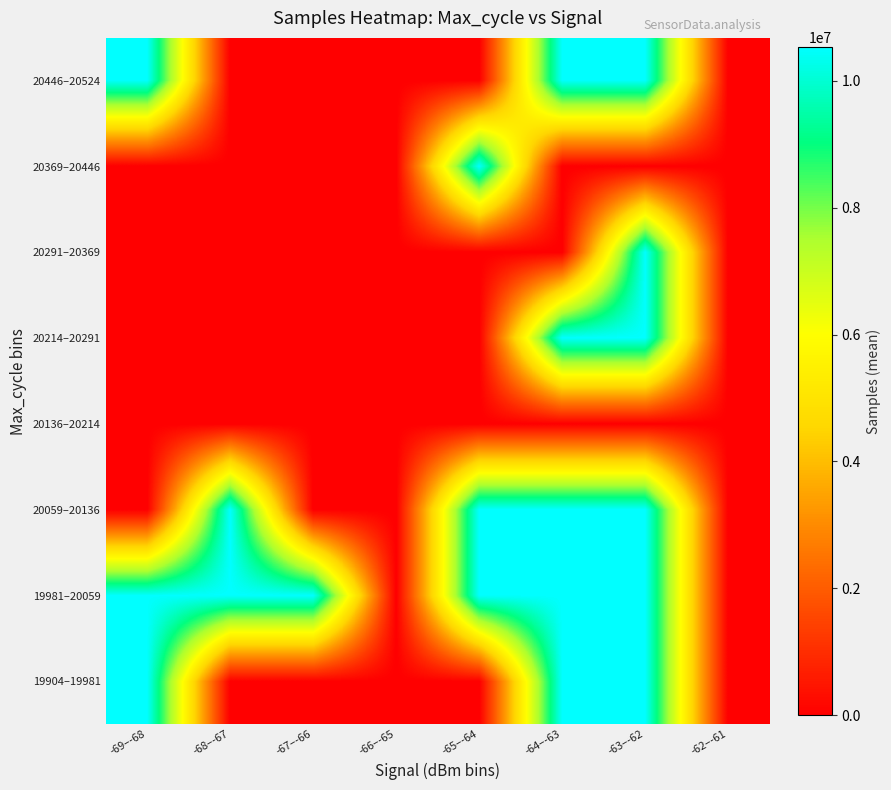

What is the total value across all series at -67–-66?

10512852.8